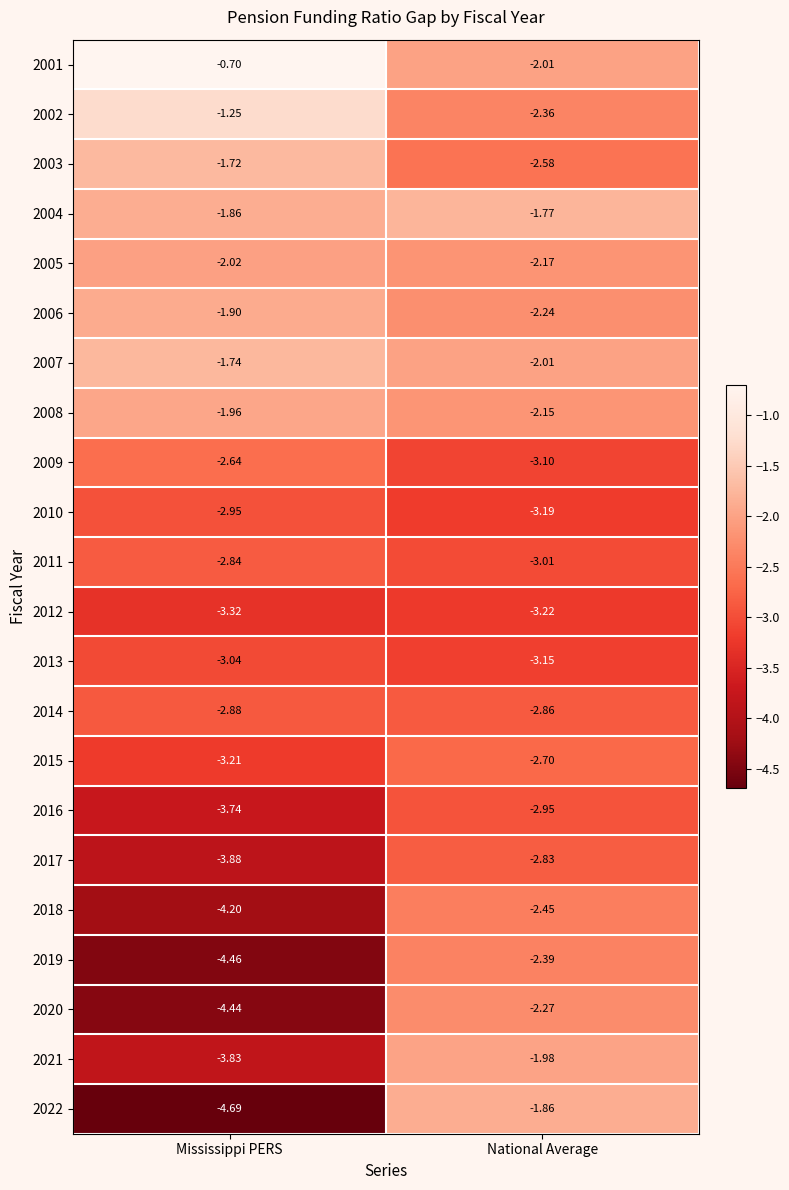

Where is 2018 nearest to the value -3?

National Average